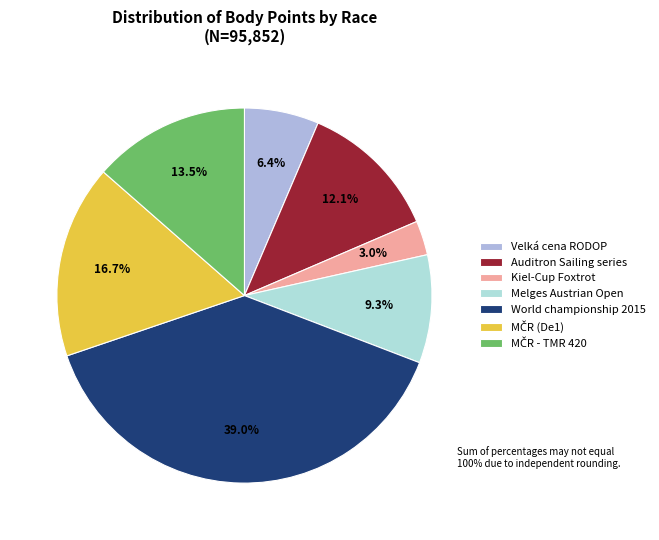

Which has a higher value, Velká cena RODOP or Melges Austrian Open?

Melges Austrian Open